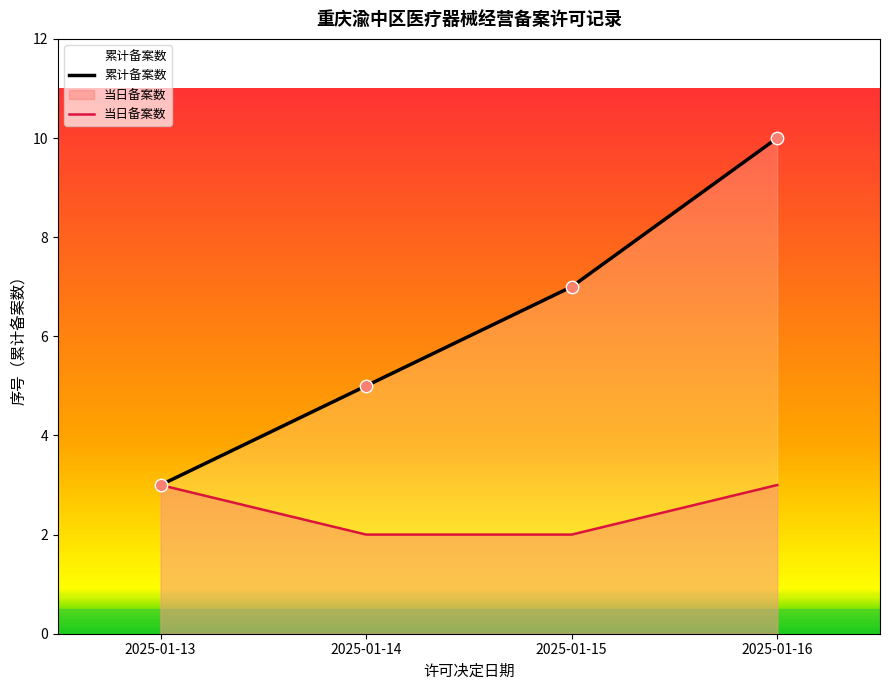

Between 2025-01-16 and 2025-01-13, which is larger?

2025-01-16